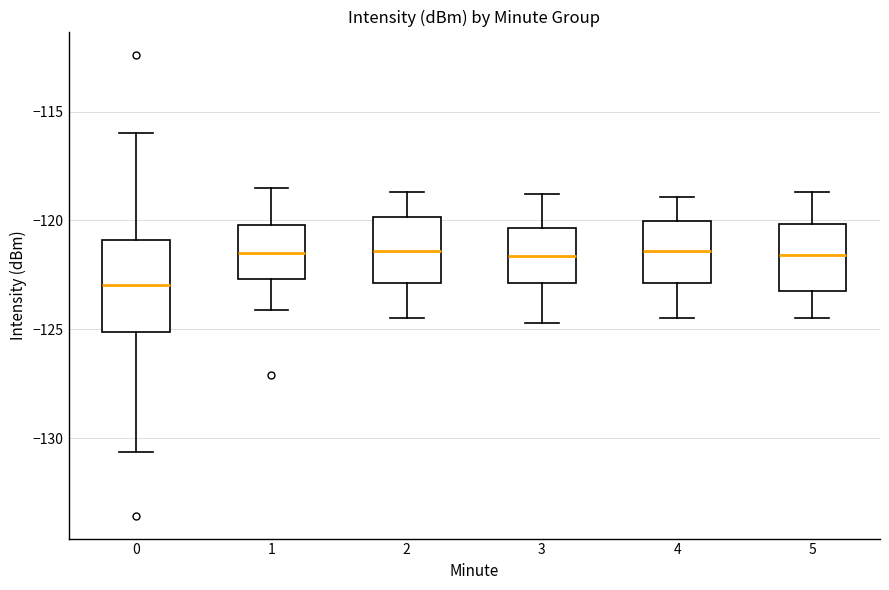

Comparing the boxes themselves (not the whiskers), which one is the tallest?

0